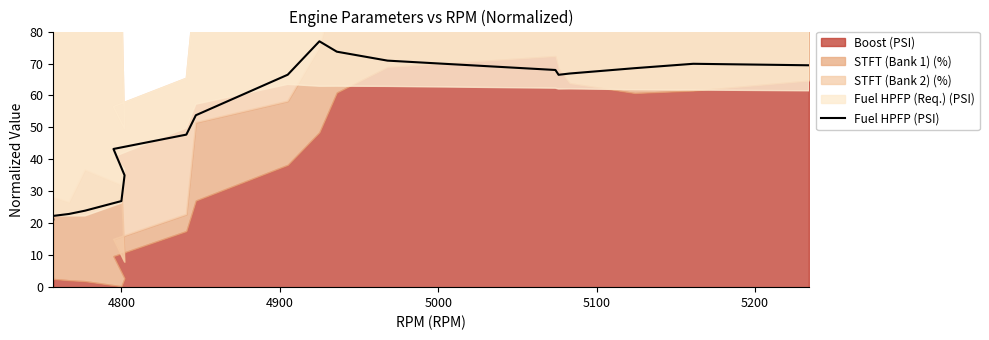

What is the value of the 19th point from the left?

69.9